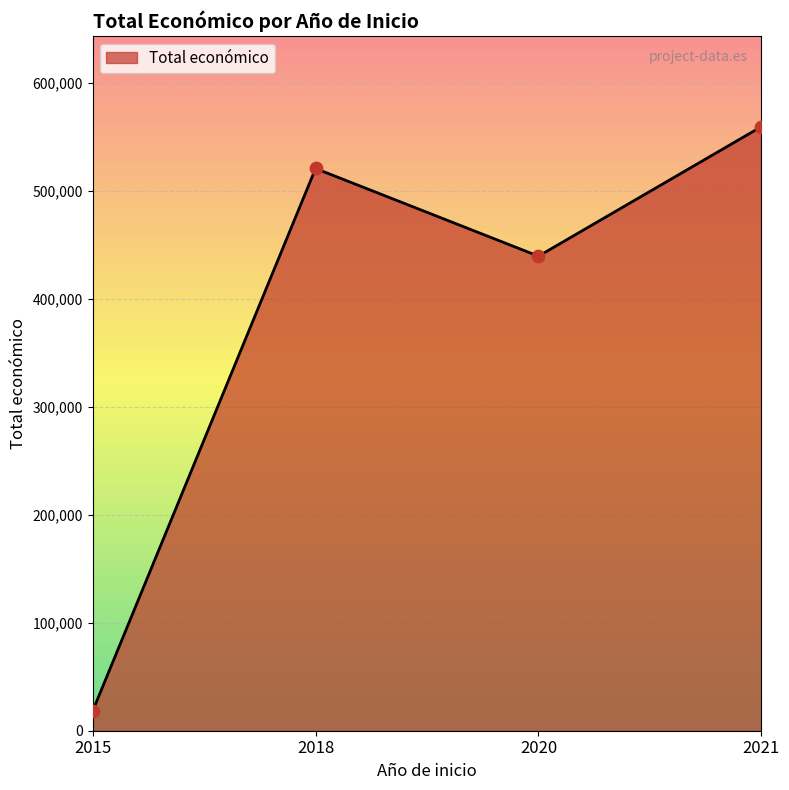

What is the change in value from 2015 to 2021?

+541362